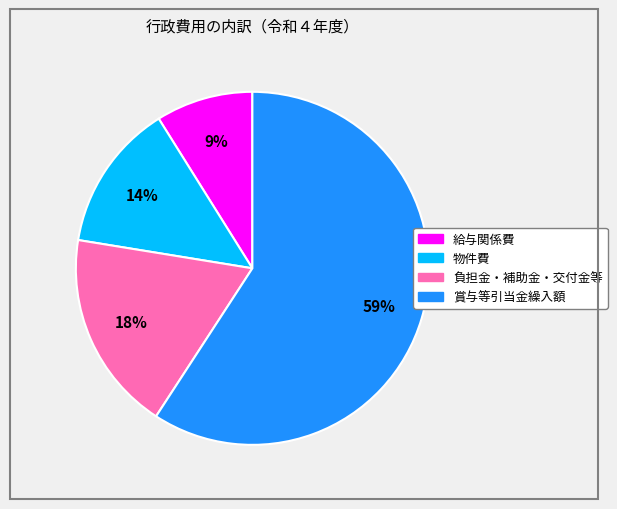

Do 給与関係費 and 物件費 together represent more than half of the pie?

No